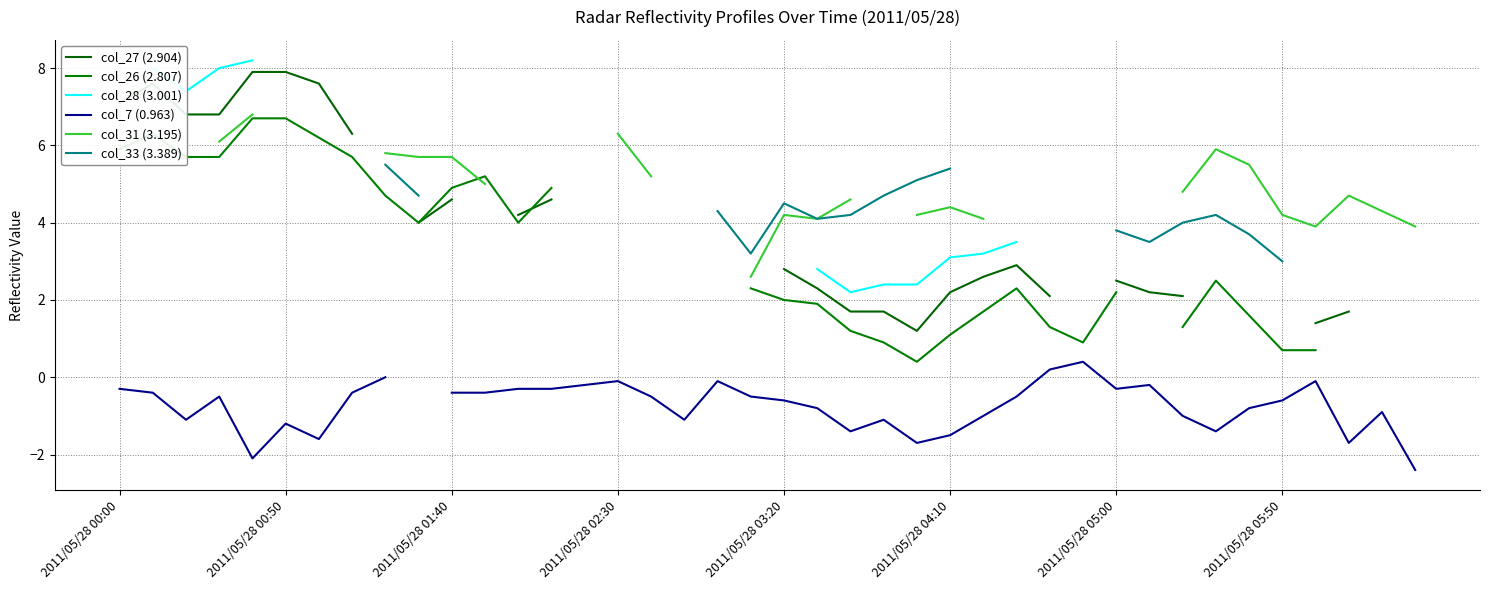

True or false: col_26 (2.807) has more than 1 points higher than both neighbors.

True